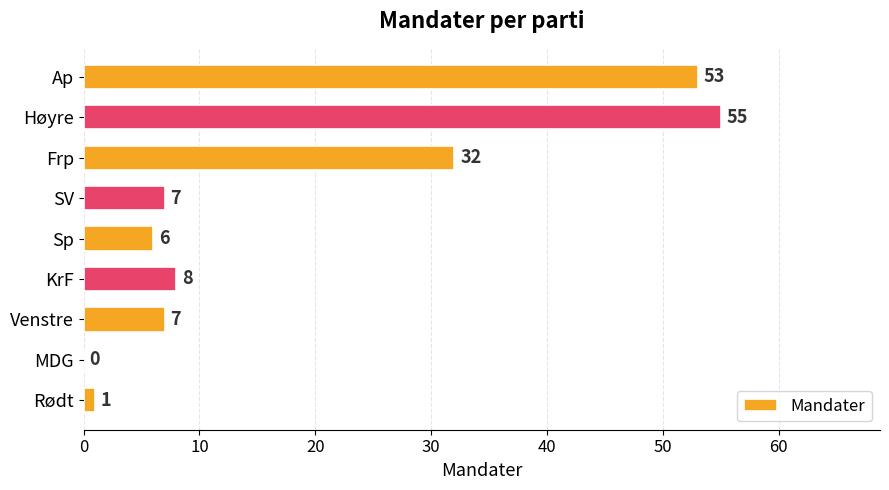

The chart shows a value of 1 at Rødt. True or false?

True